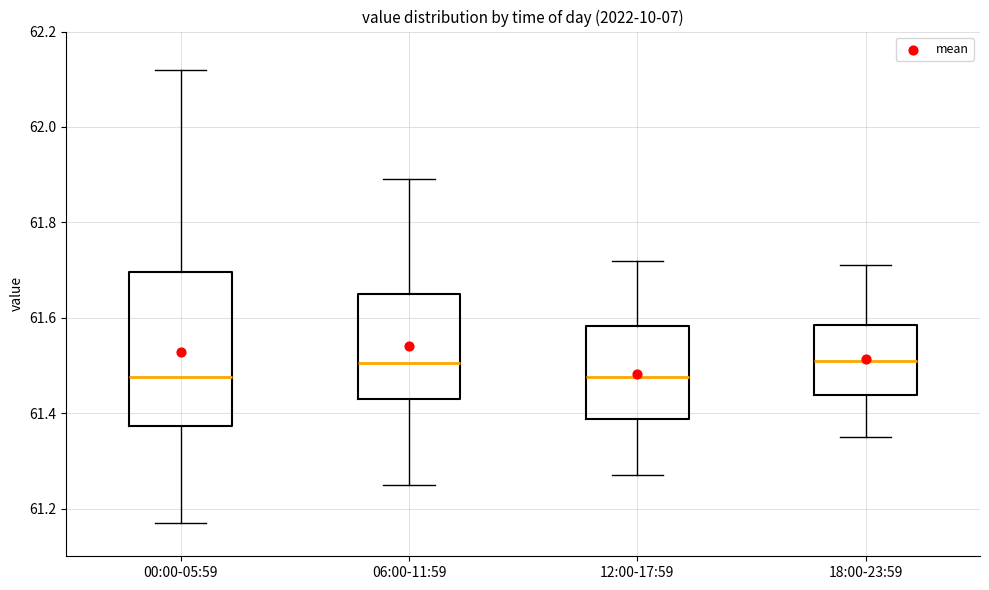

Reading left to right, read every box against the y-axis: the position of its median line, the range the box covers, and the ends of its whiskers. The values are not printed on the chart, so give them approximately, as read against the axis.

00:00-05:59: median 61.48, box 61.38 to 61.70, whiskers 61.18 to 62.12
06:00-11:59: median 61.50, box 61.44 to 61.66, whiskers 61.26 to 61.90
12:00-17:59: median 61.48, box 61.38 to 61.58, whiskers 61.28 to 61.72
18:00-23:59: median 61.52, box 61.44 to 61.58, whiskers 61.36 to 61.72